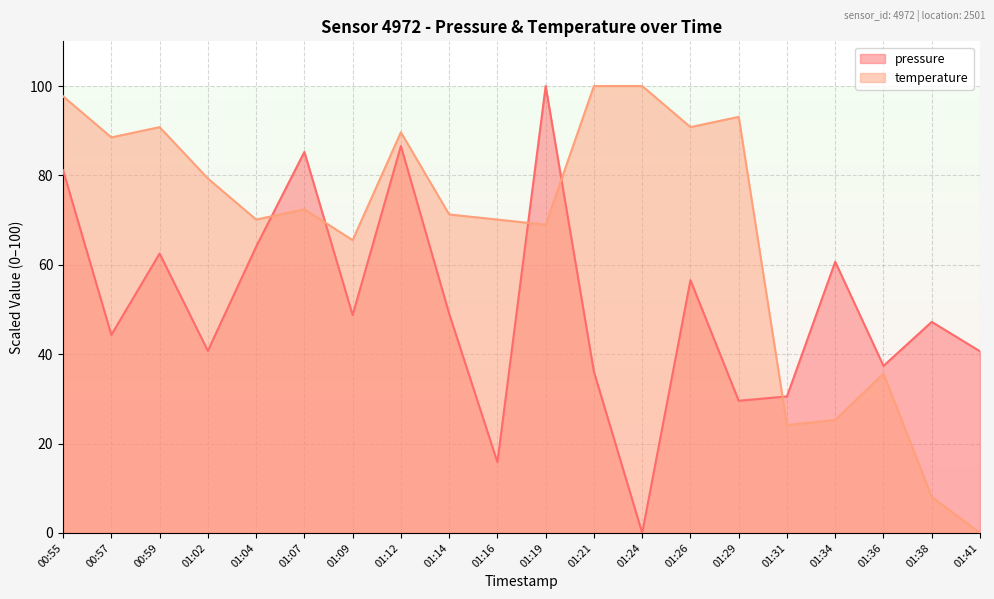

After their last crossing, which series has the higher values: temperature or pressure?

pressure